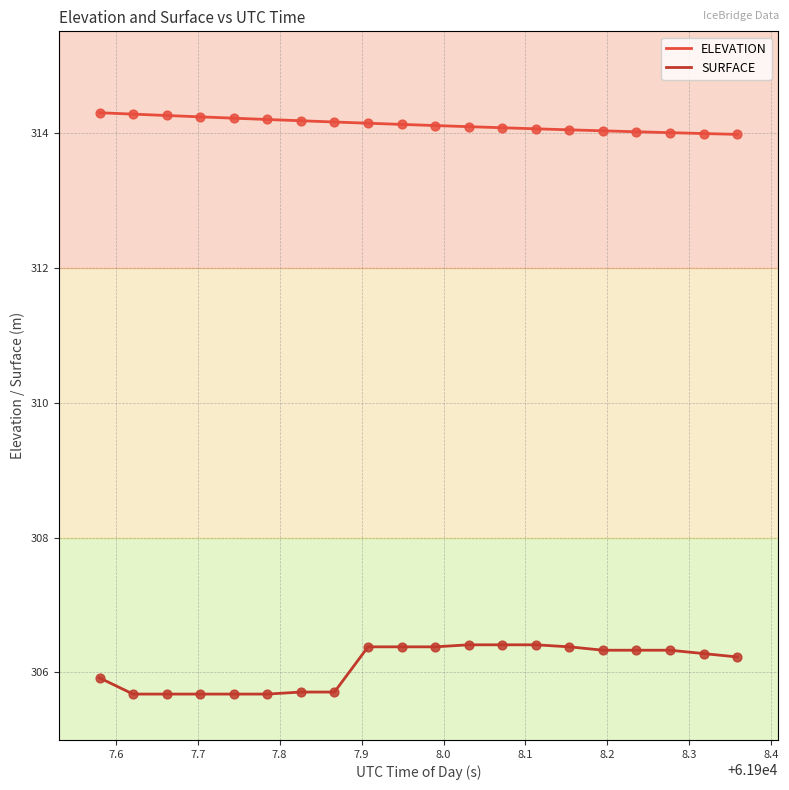

What is the difference between the maximum and minimum values in the ELEVATION series?

0.3